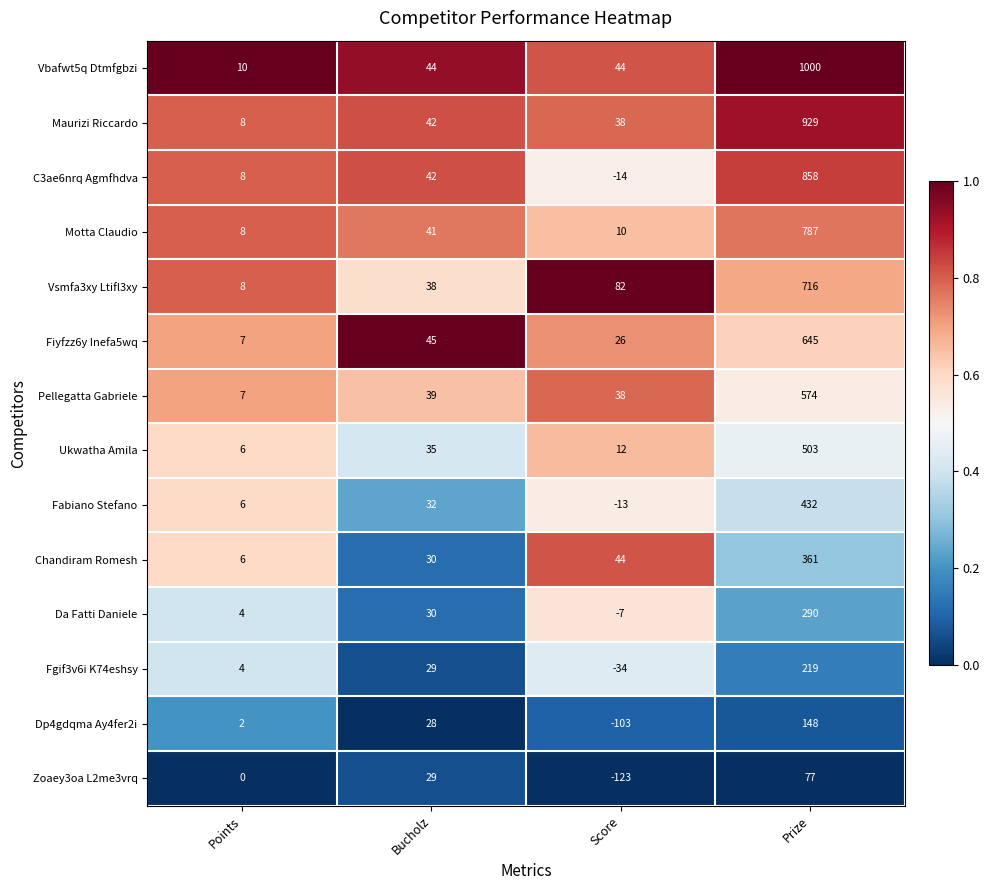

Is it true that Da Fatti Daniele equals -7 at Score?

True